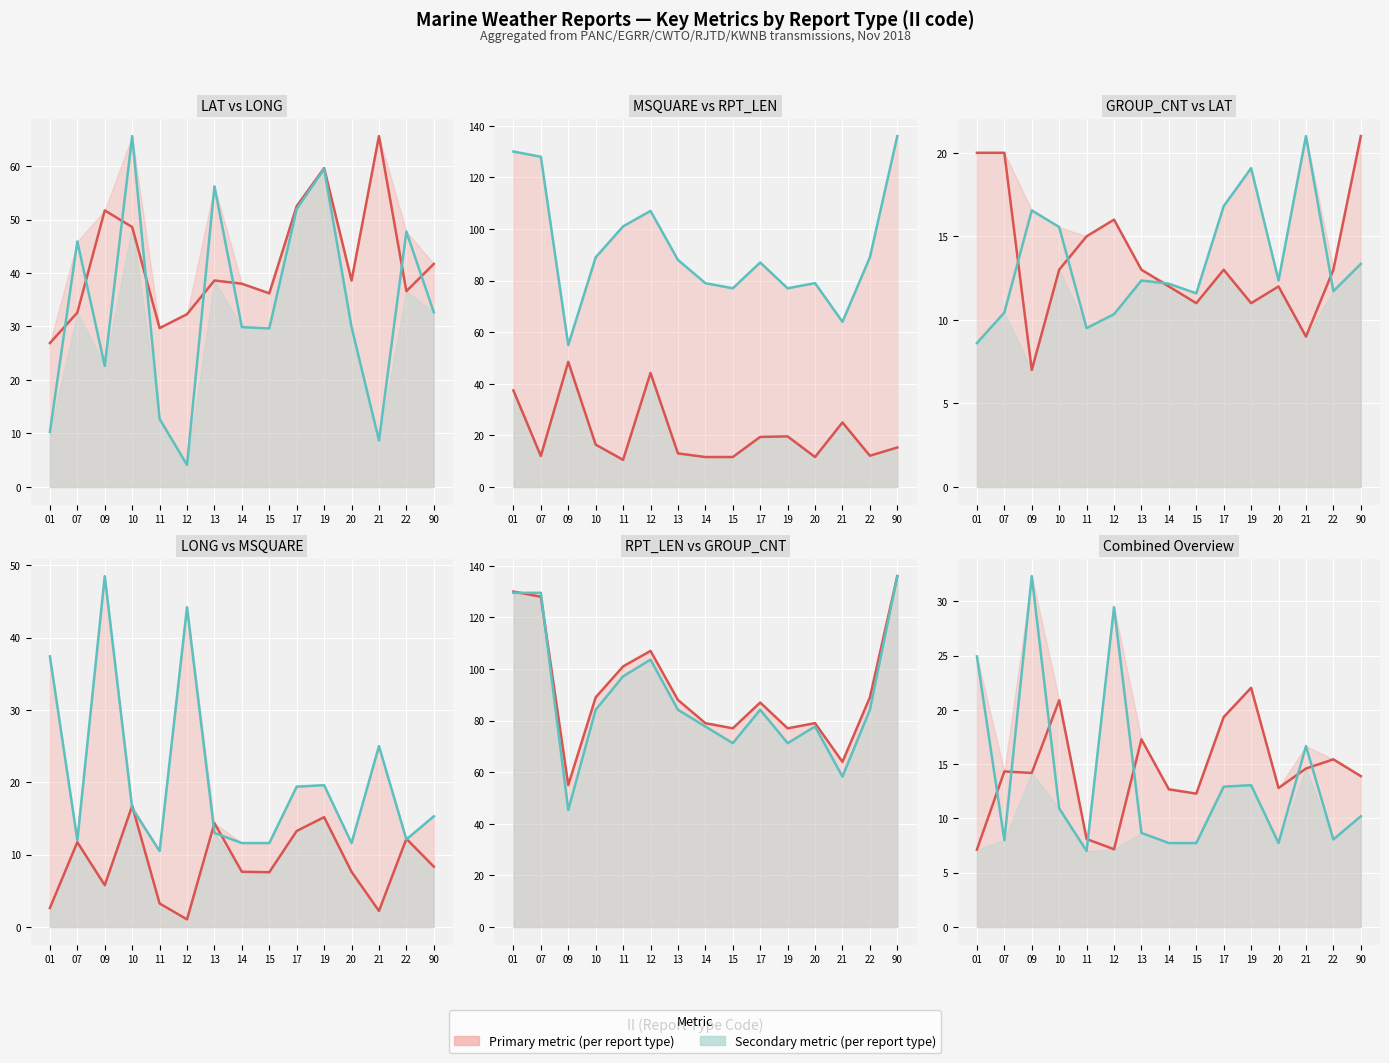

What is the spread (max minus min) of values at 12?

102.9